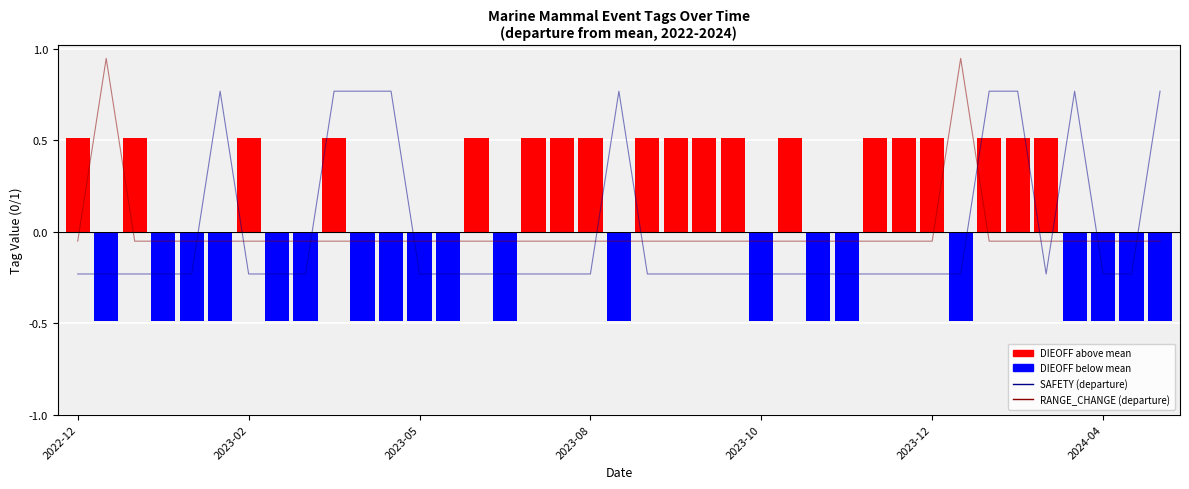

What is the total value across all series at 2023-08?

0.2